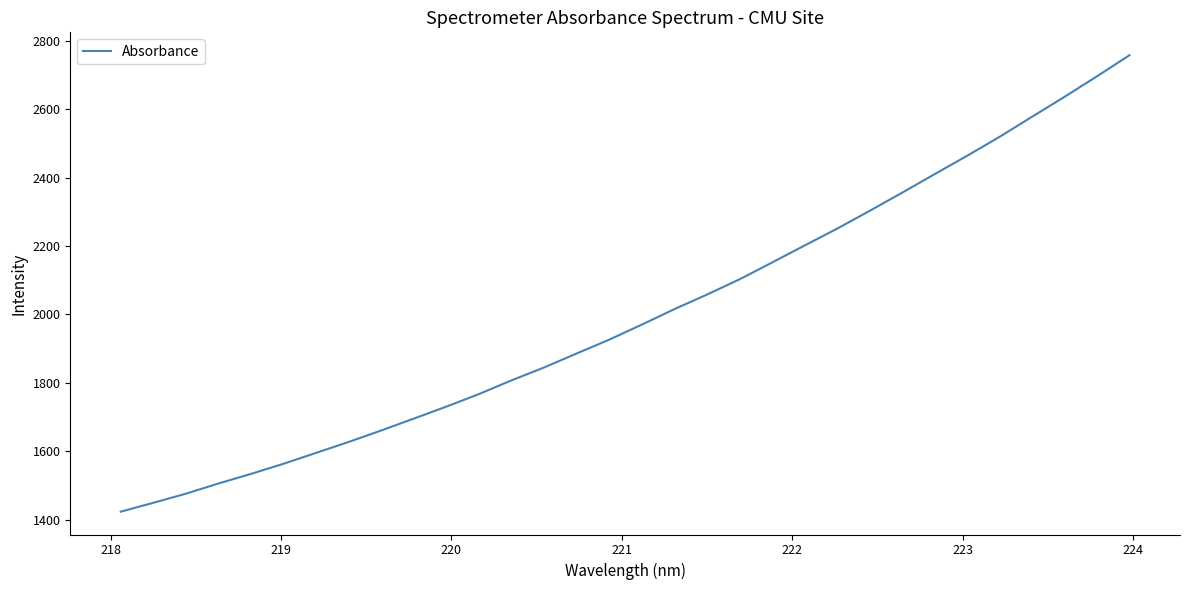

True or false: there are more than 1 points higher than both neighbors.

False